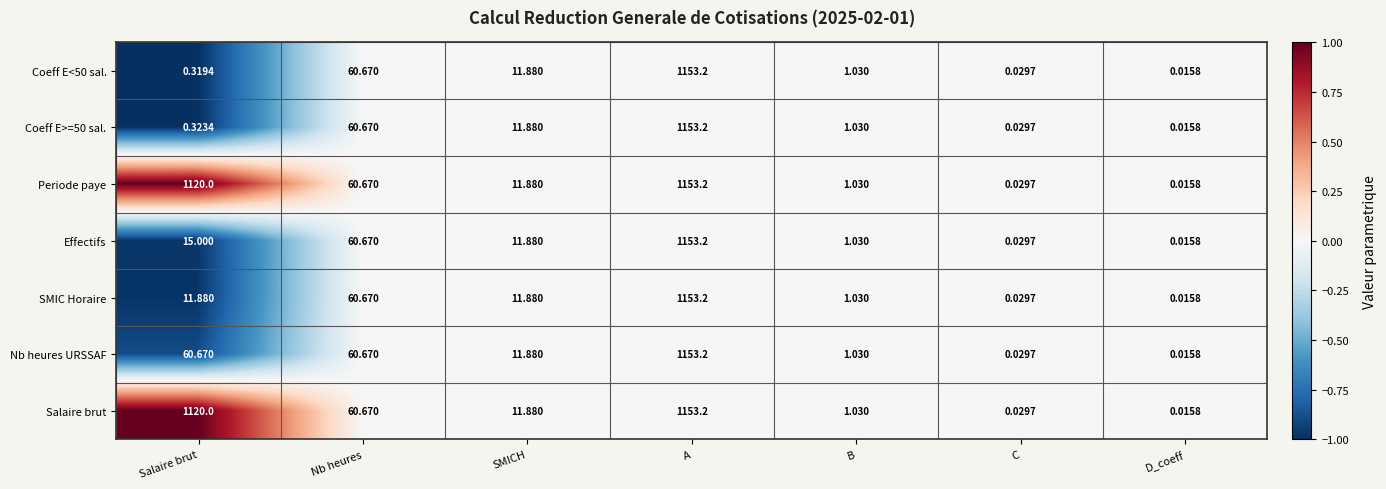

How many series are shown in this chart?

7